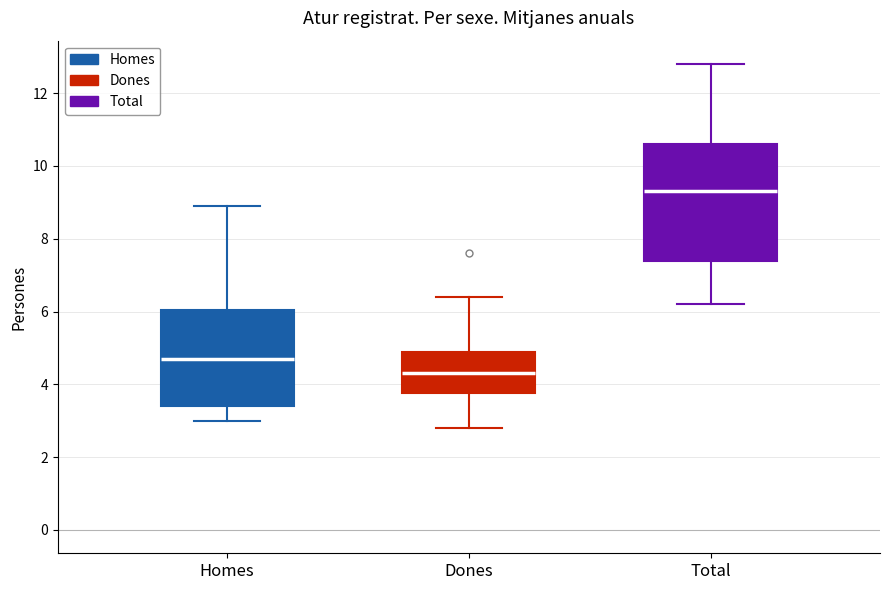

Reading left to right, read every box against the y-axis: the position of its median line, the range the box covers, and the ends of its whiskers. The values are not printed on the chart, so give them approximately, as read against the axis.

Homes: median 4.8, box 3.4 to 6.0, whiskers 3.0 to 9.0
Dones: median 4.4, box 3.8 to 5.0, whiskers 2.8 to 6.4
Total: median 9.4, box 7.4 to 10.6, whiskers 6.2 to 12.8